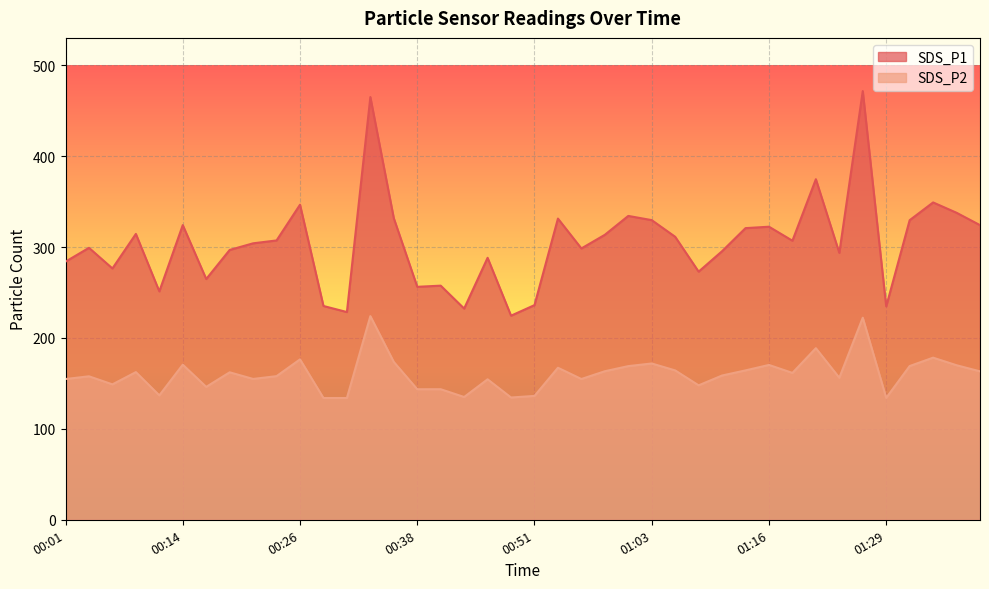

At which label is SDS_P2 closest to 178?

01:34